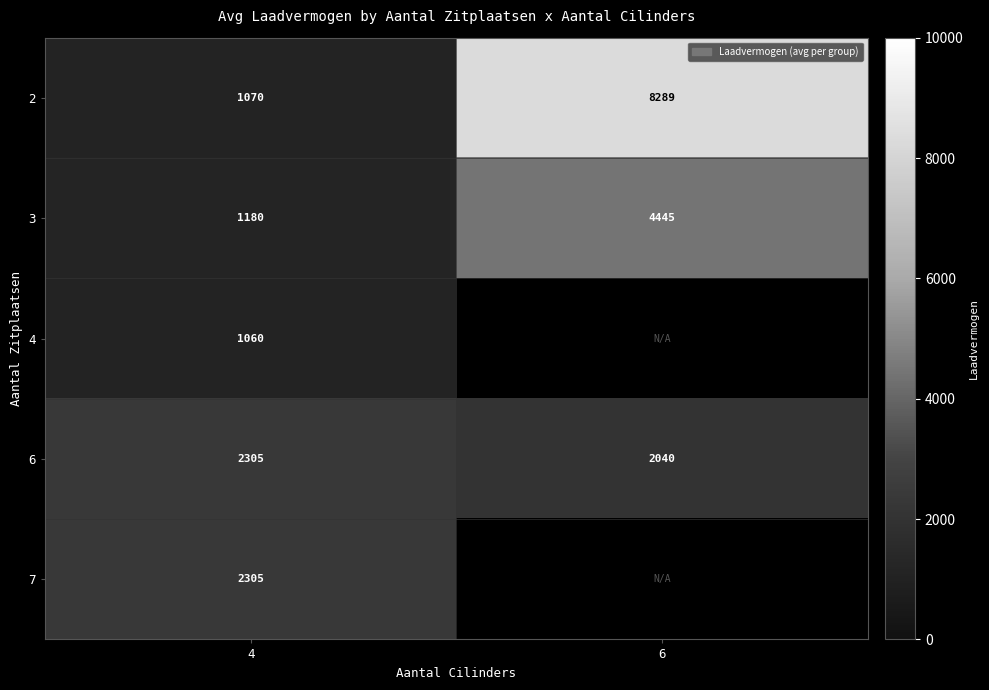

Between 6 and 4, which is larger?

6